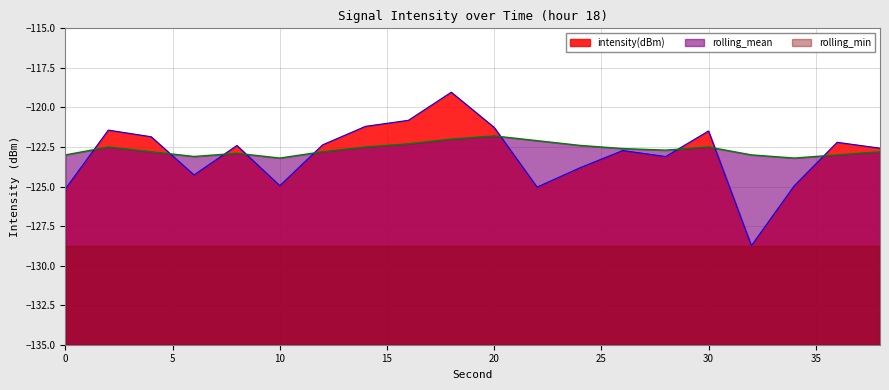

Count the number of data series in this chart.

3